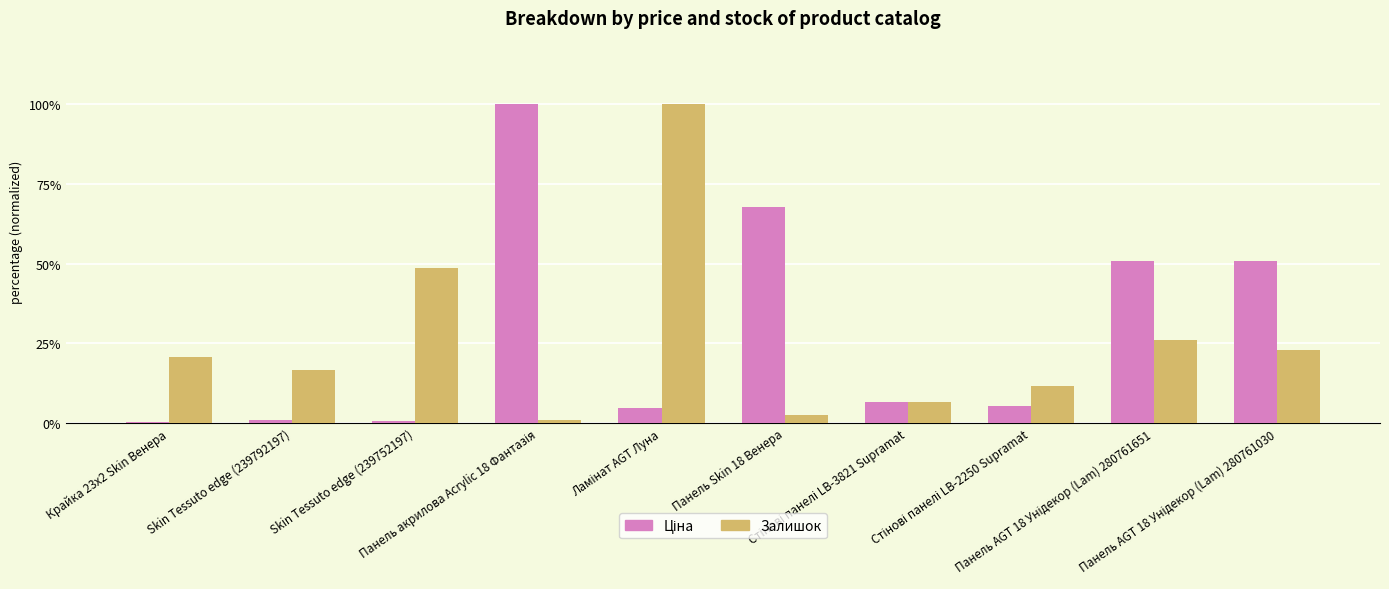

What is the maximum value shown in the chart?

100.0